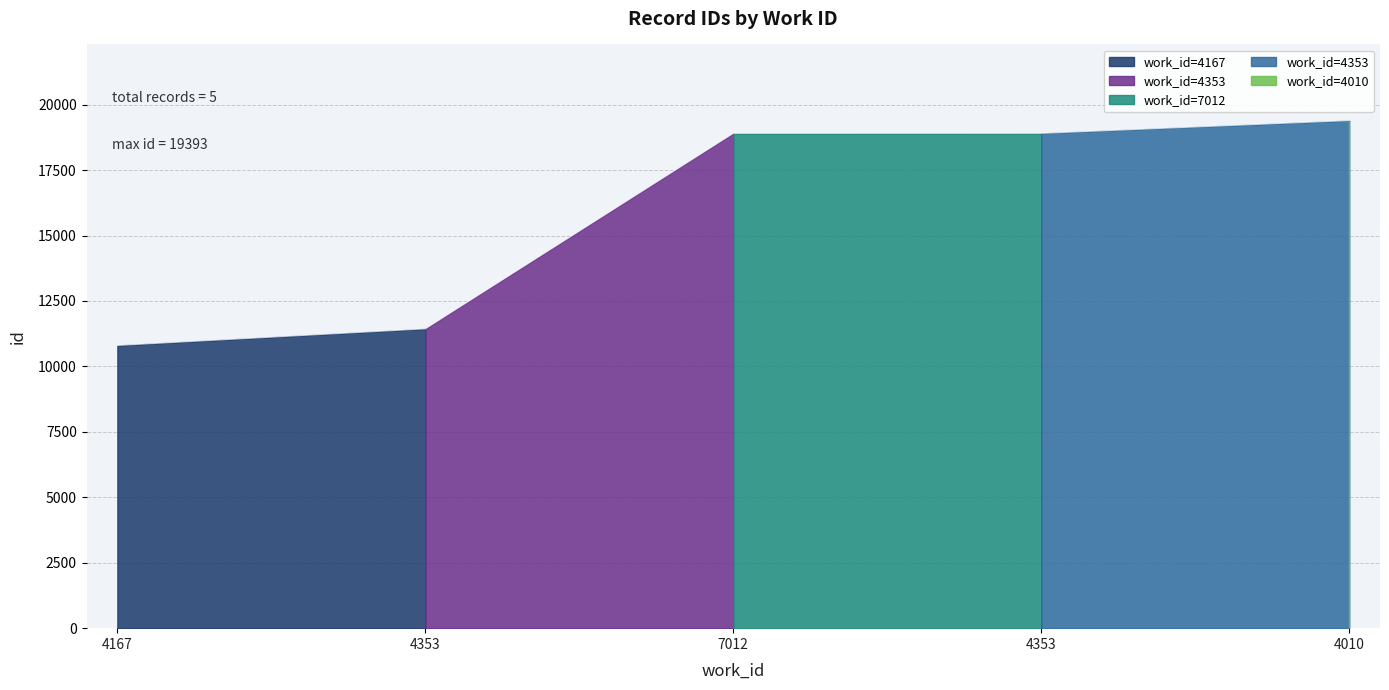

Approximately how many times larger is the value at 4353 compared to 7012?

1.0